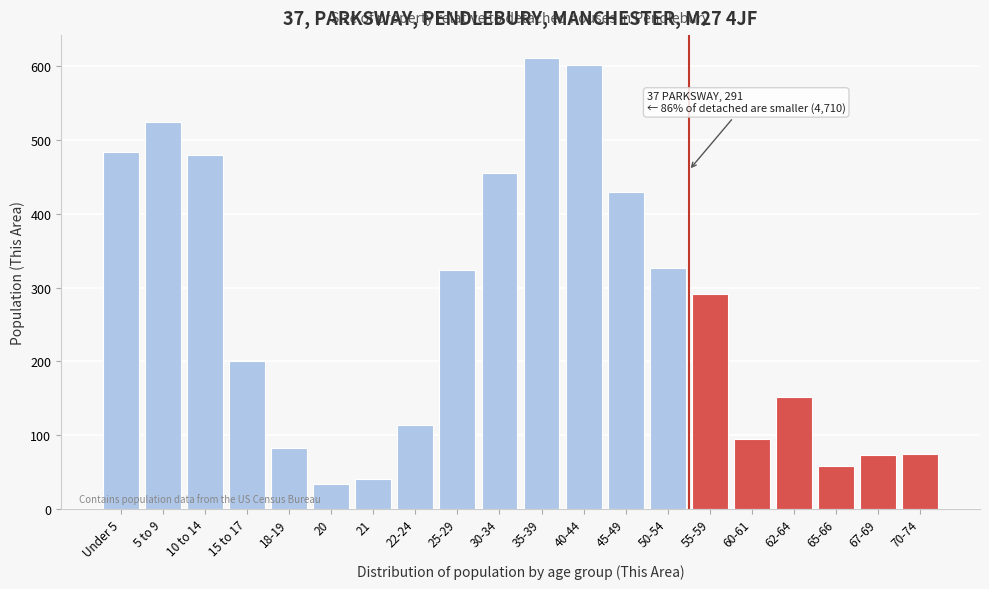

What is the ratio of the value at 5 to 9 to the value at 30-34?

1.2